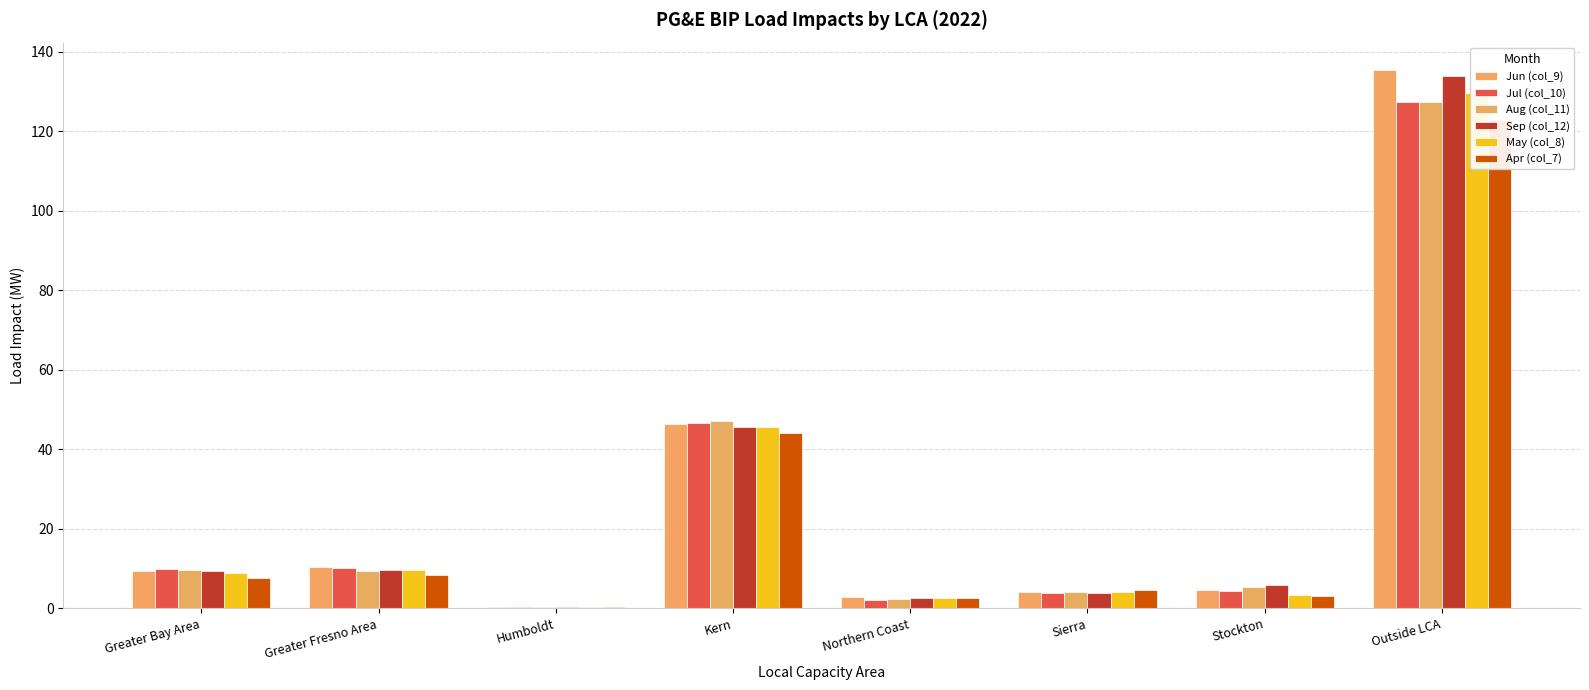

Which category has the highest value in the Sep (col_12) series?

Outside LCA